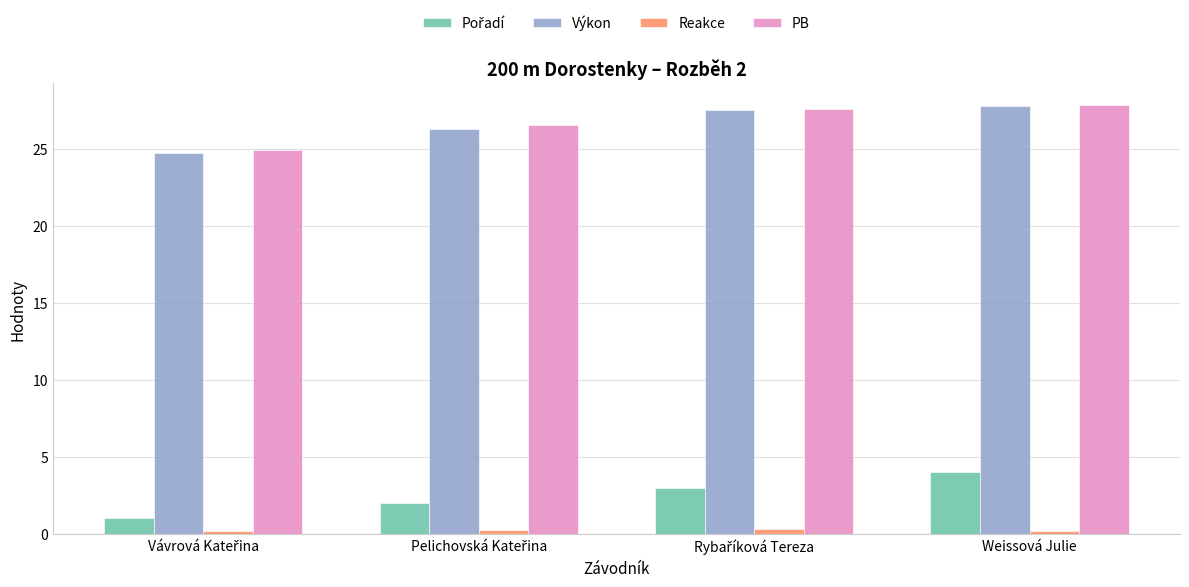

True or false: Výkon has a value of 13.7 at Weissová Julie.

False